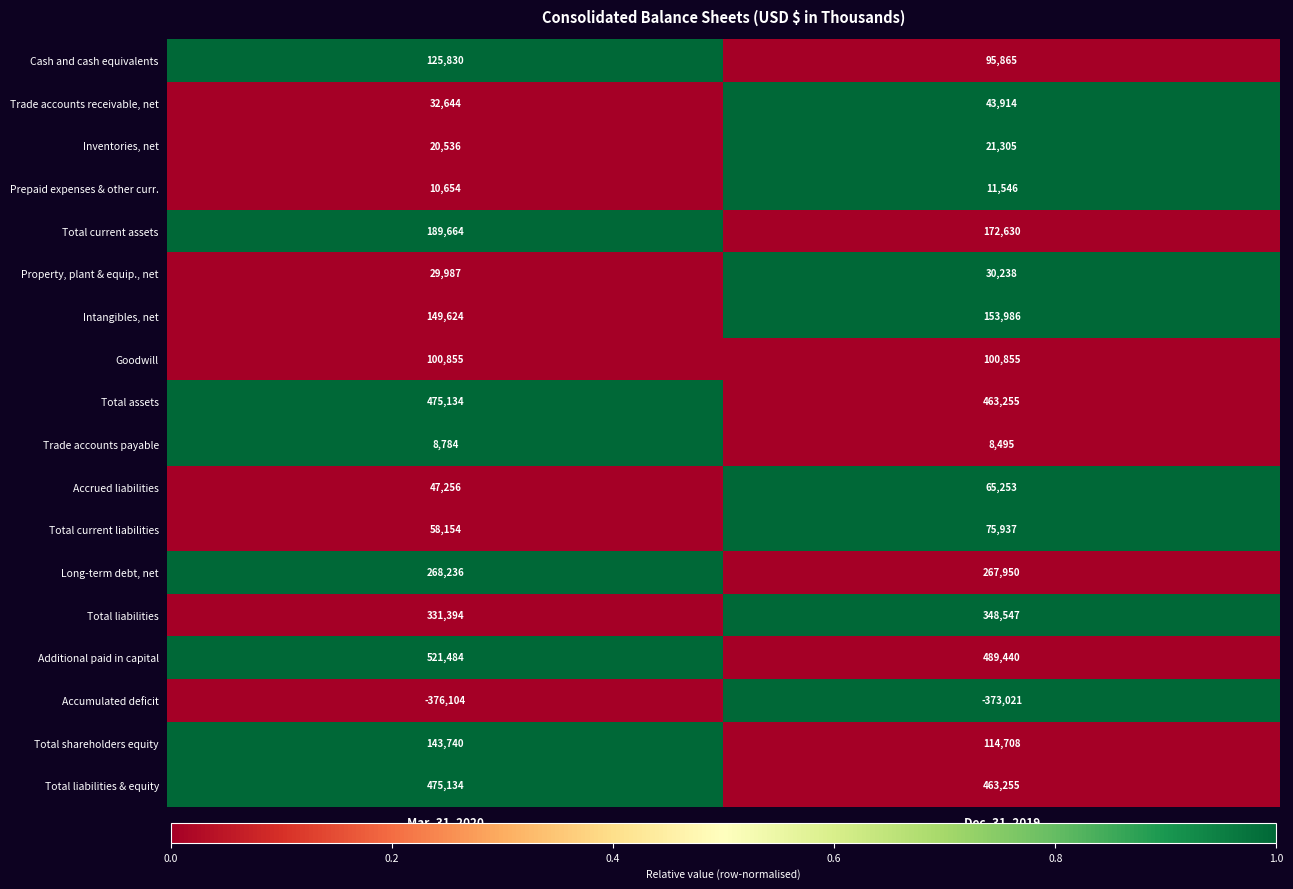

What is the approximate value of Accumulated deficit at Dec. 31, 2019?

-373021